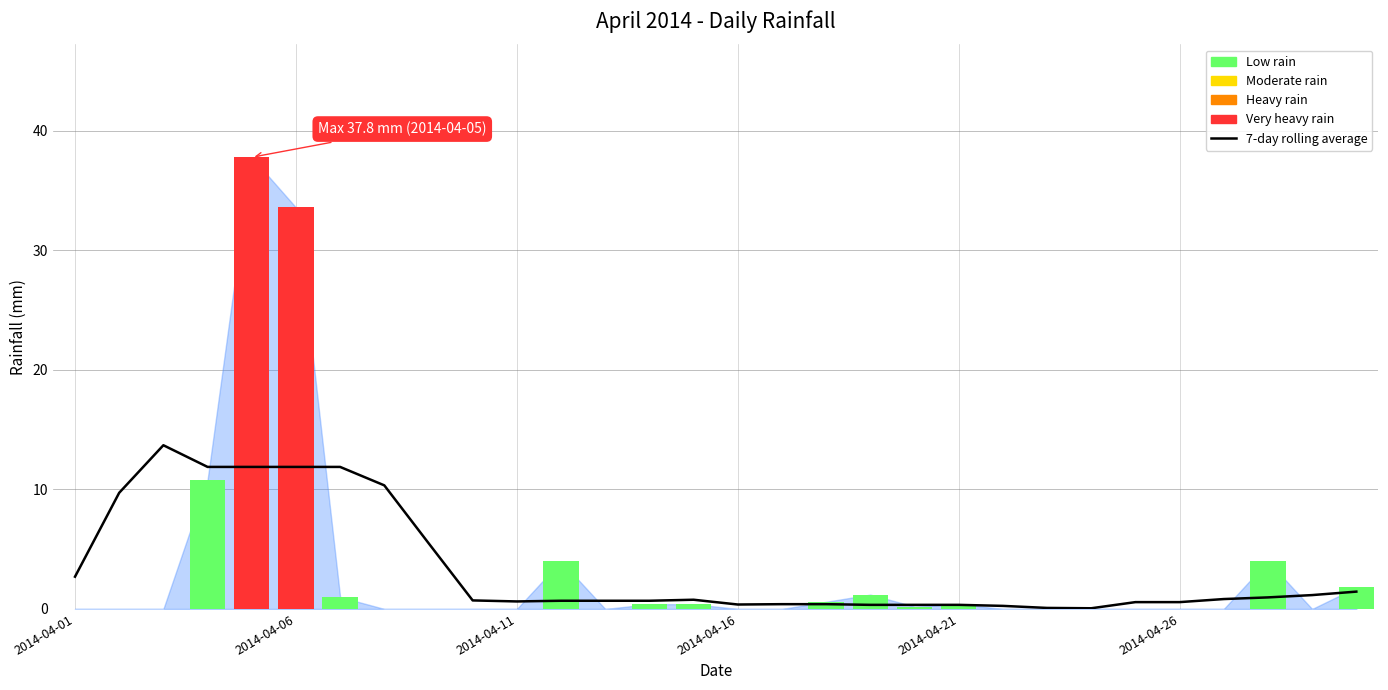

At how many categories does at least one series exceed 13?

3